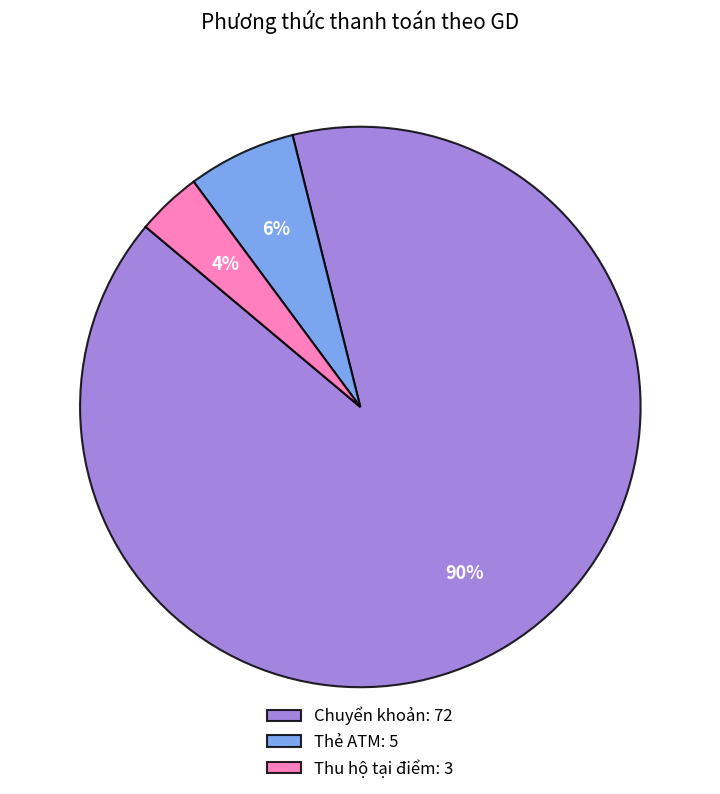

Which has a higher value, Chuyển khoản: 72 or Thẻ ATM: 5?

Chuyển khoản: 72